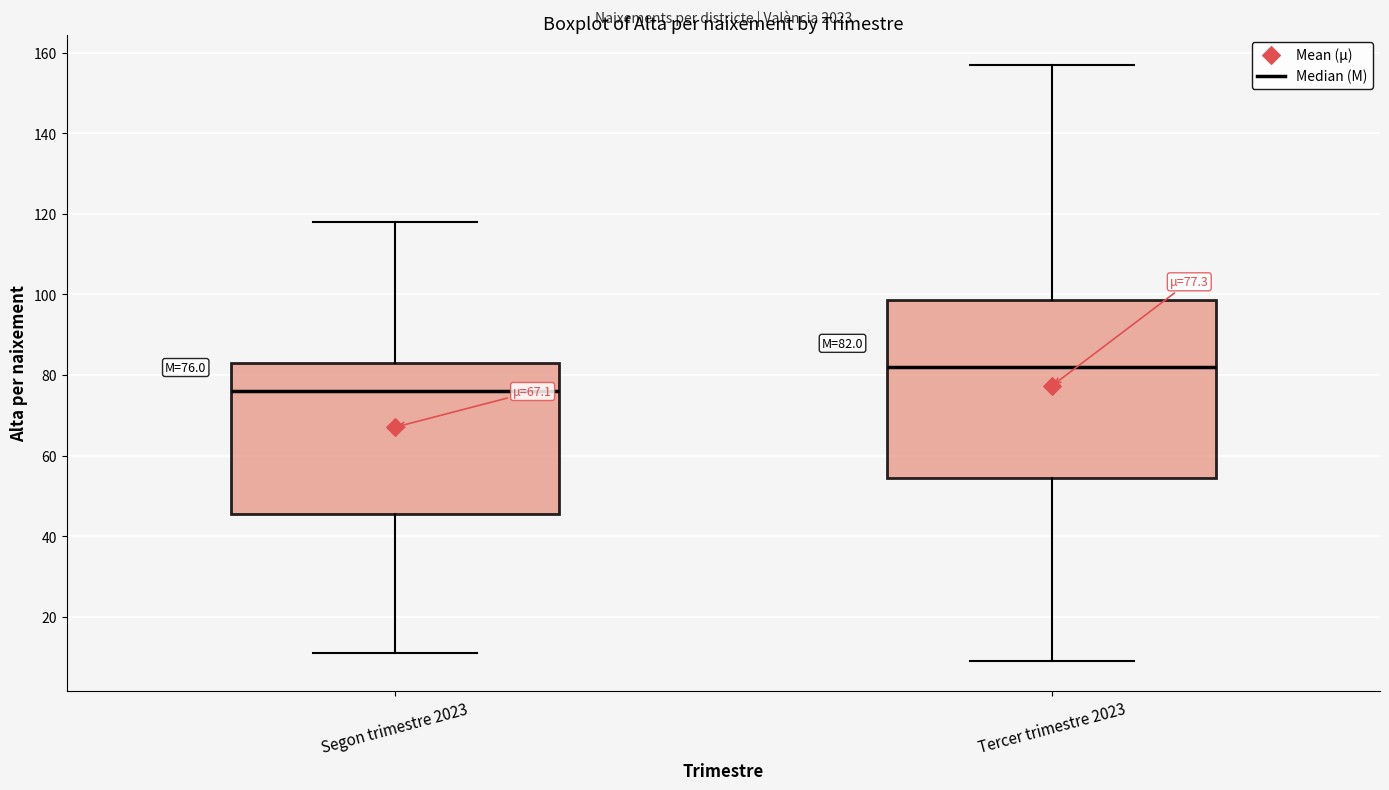

Which box has the lowest median line?

Segon trimestre 2023